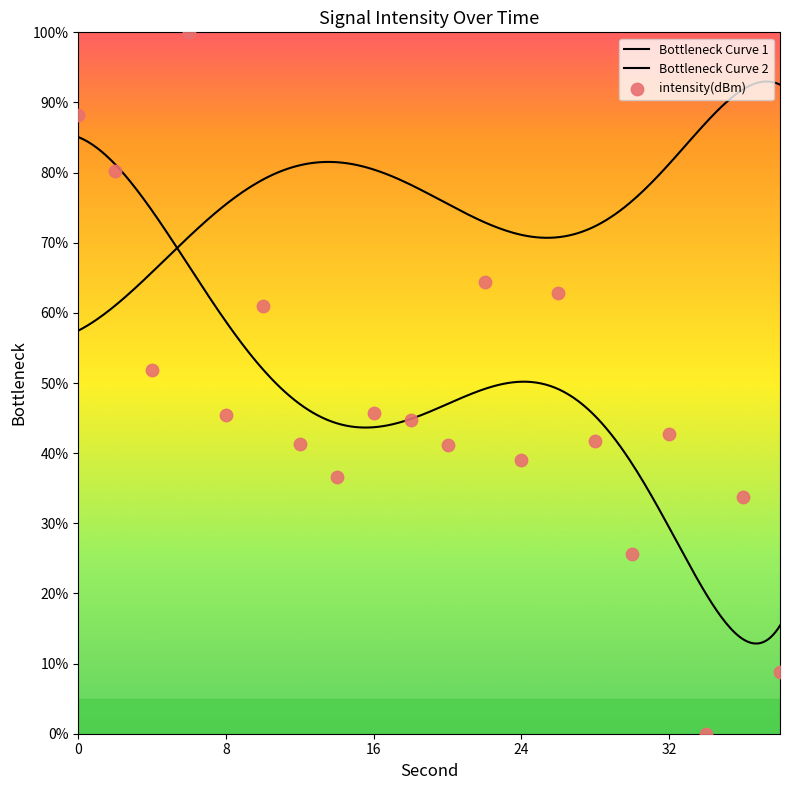

What is the change in value from 0 to 20?

-47.1